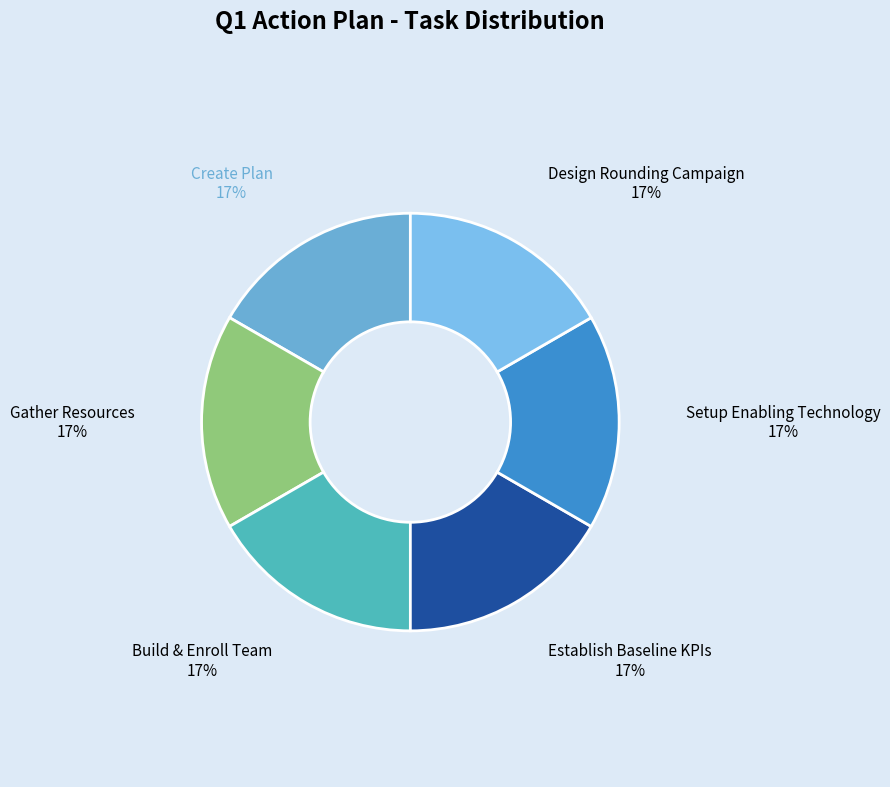

Does Design Rounding Campaign represent more than half of the total?

No